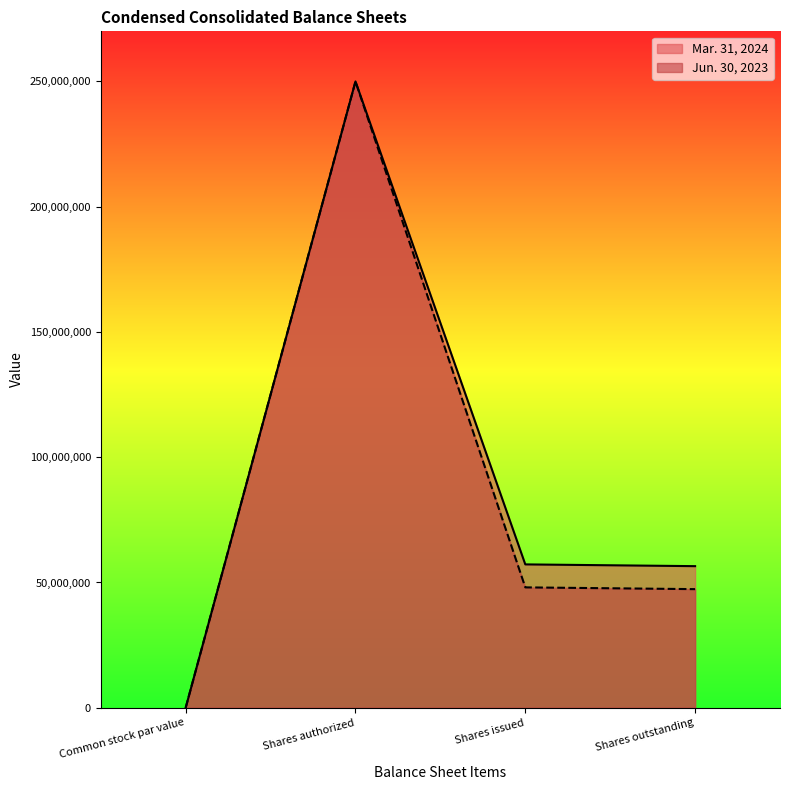

True or false: Mar. 31, 2024 and Jun. 30, 2023 intersect in this chart.

False